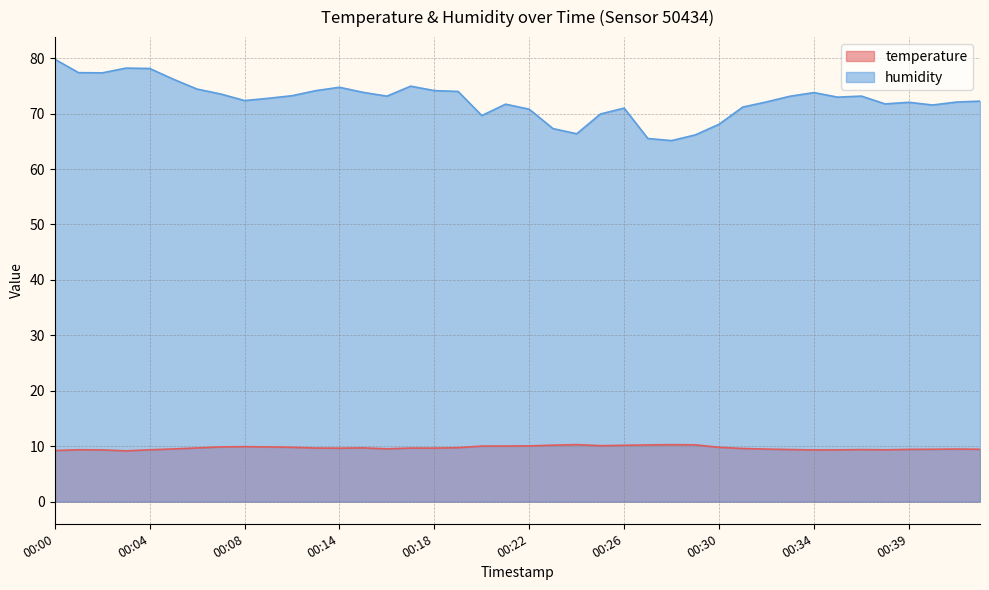

What is the difference between the second highest and second lowest values in the temperature series?

1.1